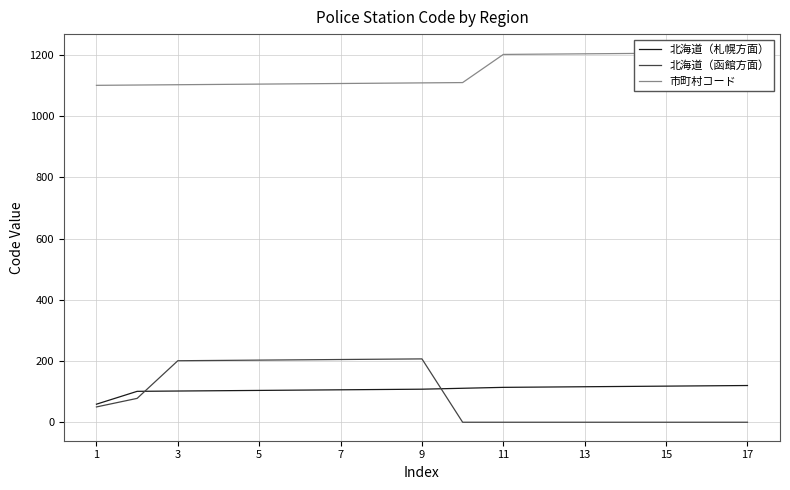

How many values in the 市町村コード series exceed 1109?

8